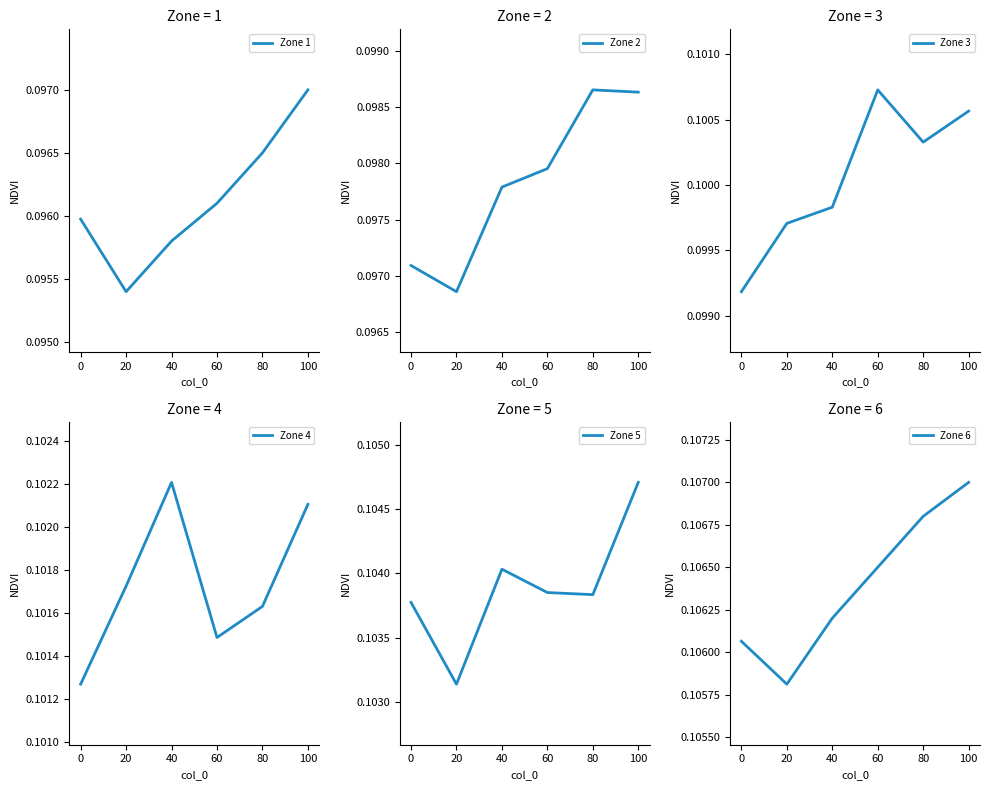

True or false: Zone 4 and Zone 6 cross at least once.

False